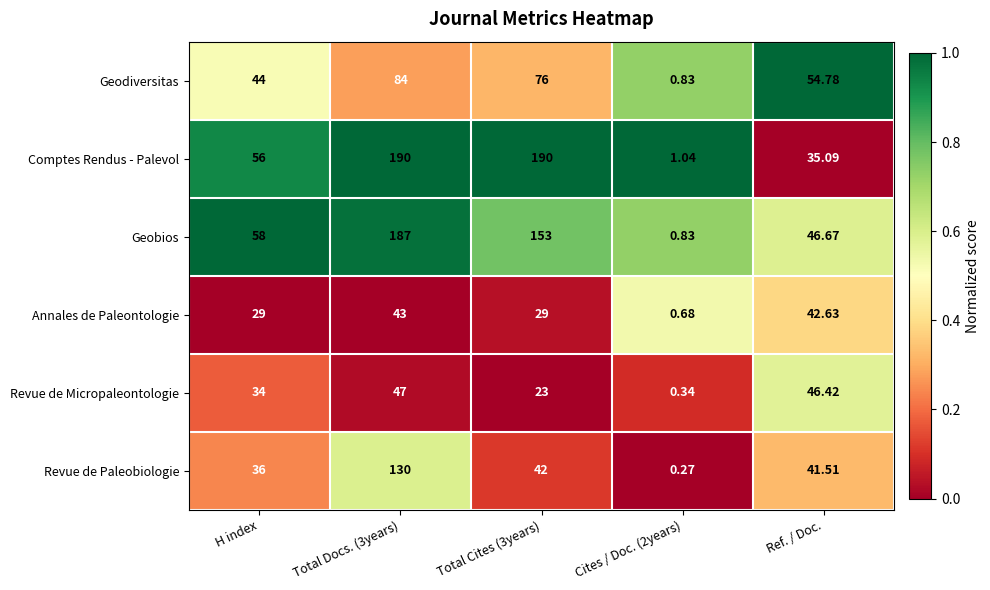

At which category does the chart reach its minimum across all series?

Cites / Doc. (2years)